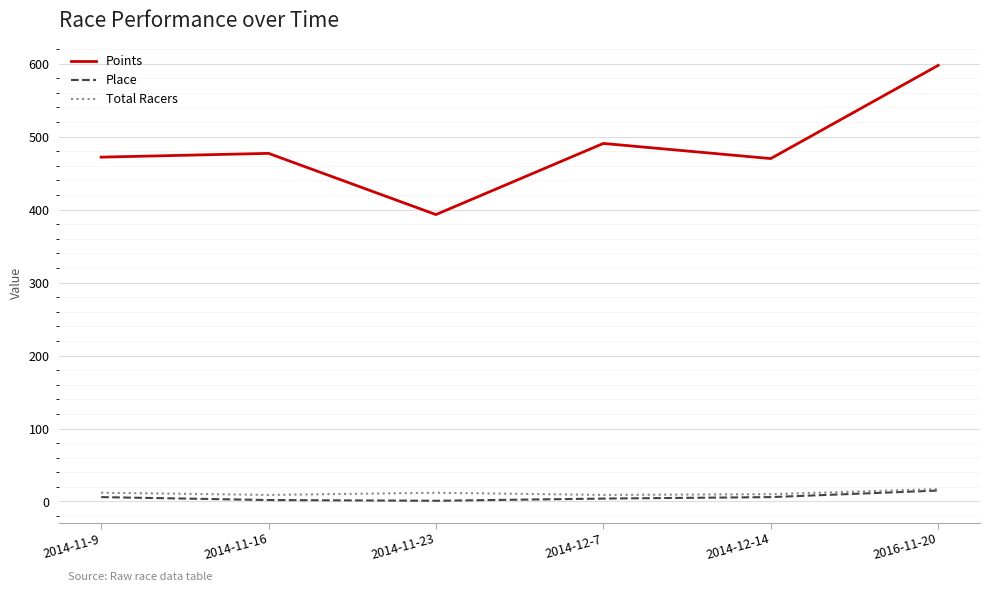

What is the minimum value shown in the chart?

1.0